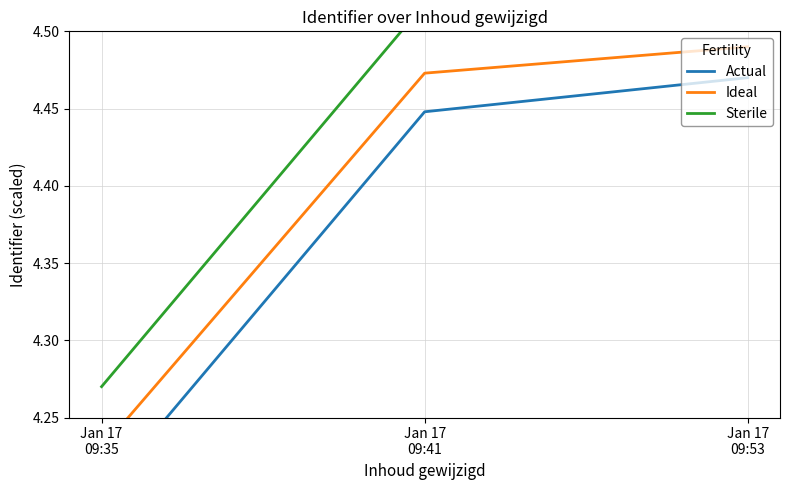

Reading left to right, list all the values displayed in this chart.

Actual: Jan 17
09:35=4.2	Jan 17
09:41=4.4	Jan 17
09:53=4.5
Ideal: Jan 17
09:35=4.2	Jan 17
09:41=4.5	Jan 17
09:53=4.5
Sterile: Jan 17
09:35=4.3	Jan 17
09:41=4.5	Jan 17
09:53=4.5